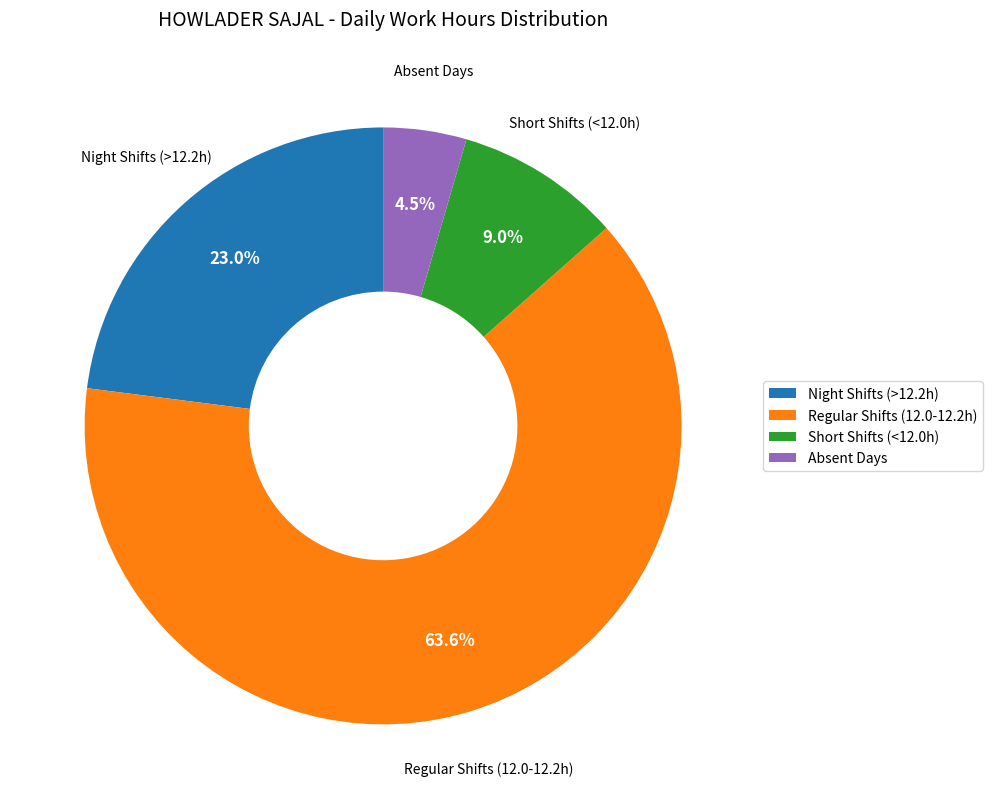

What is the ratio of the value at Regular Shifts (12.0-12.2h) to the value at Absent Days?

14.1